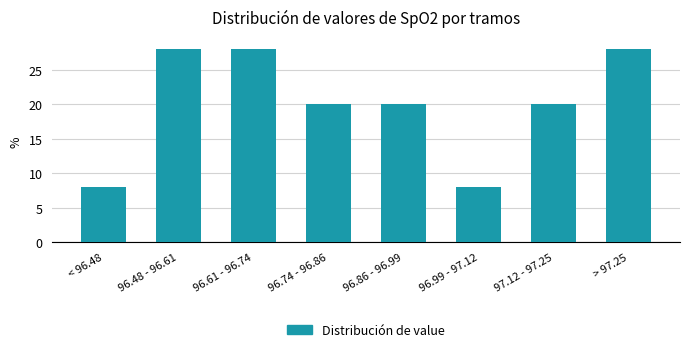

Reading left to right, extract all data points from this chart.

8	28	28	20	20	8	20	28